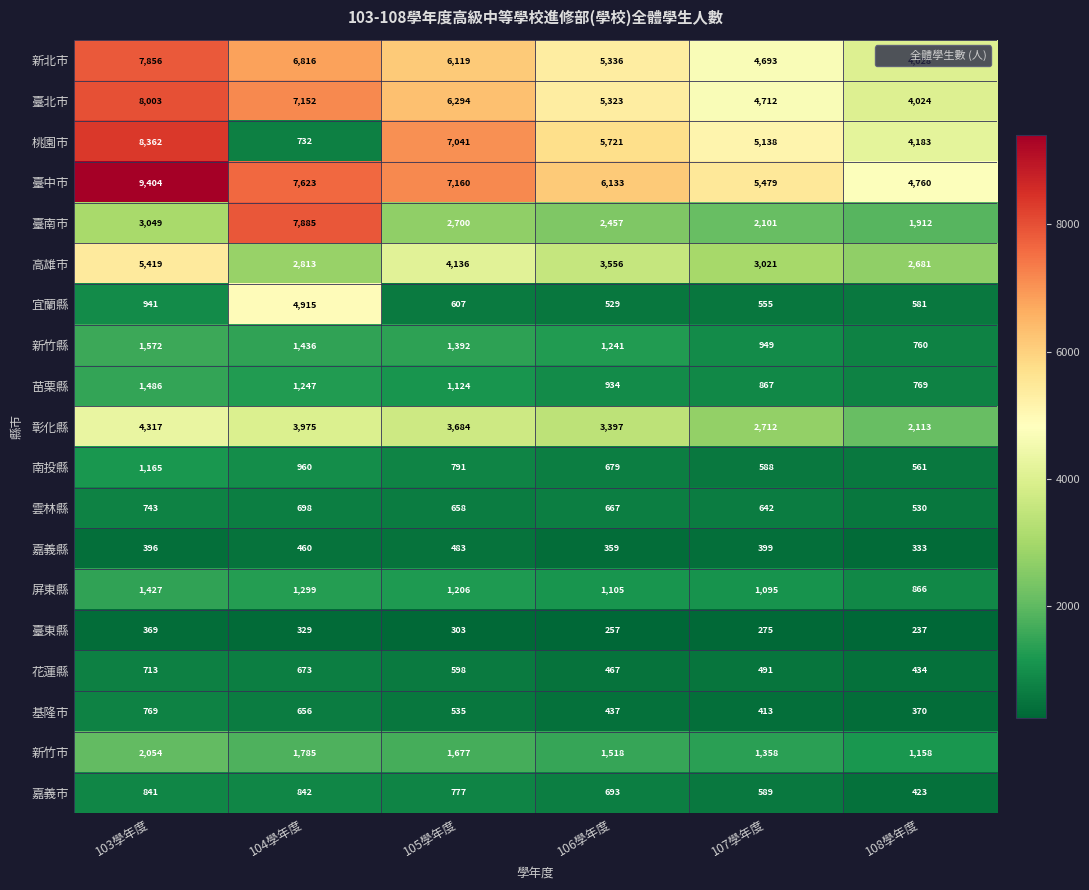

Where does the 苗栗縣 series first go above 1124?

103學年度